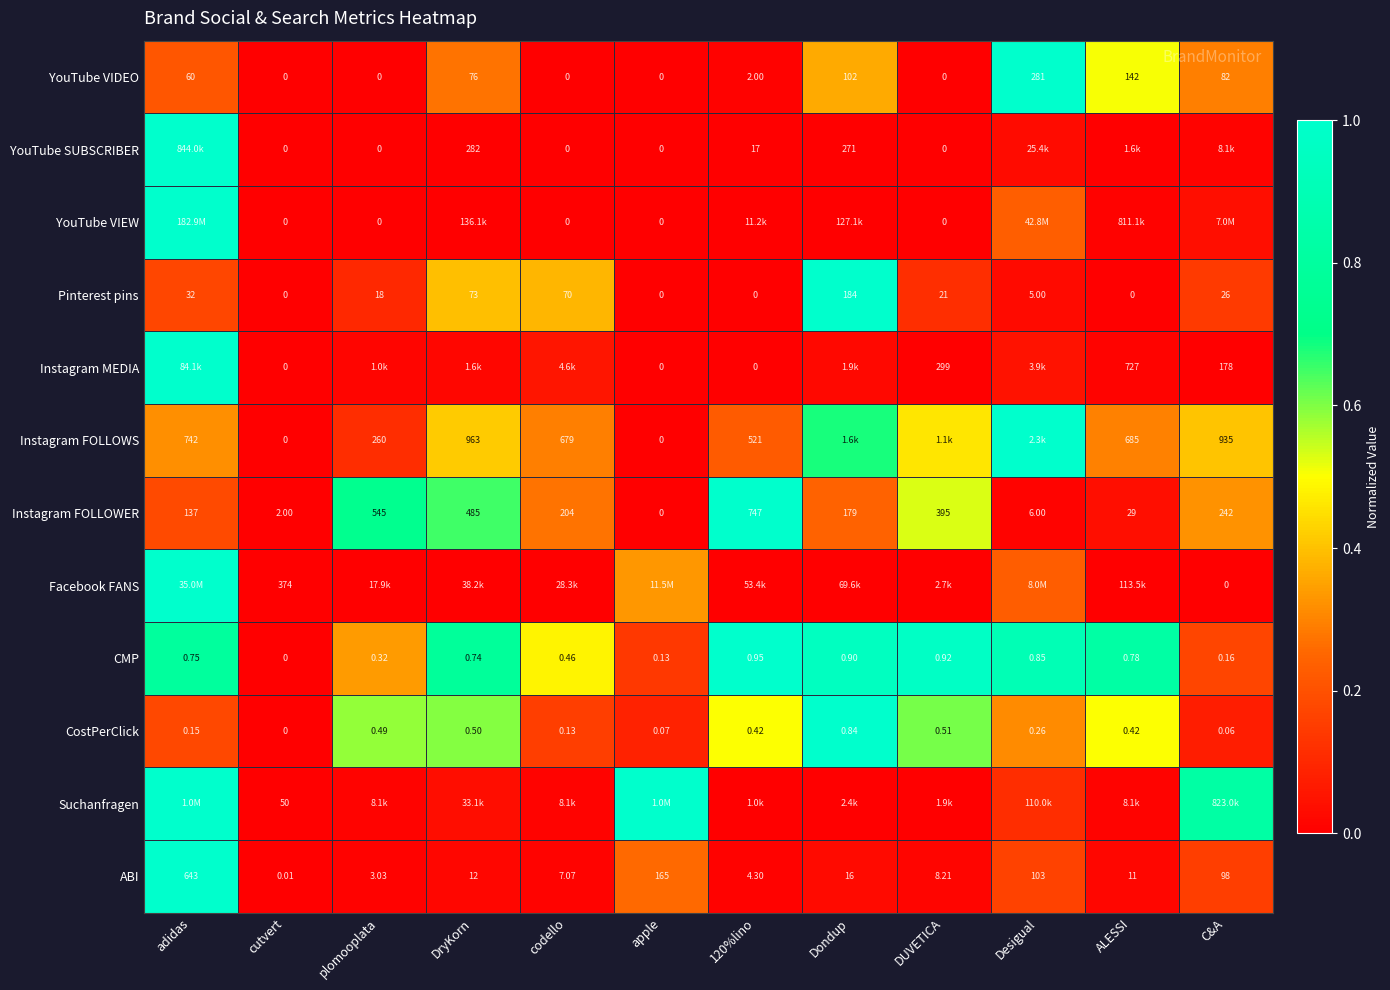

How many values in the YouTube VIDEO series are below 60?

6